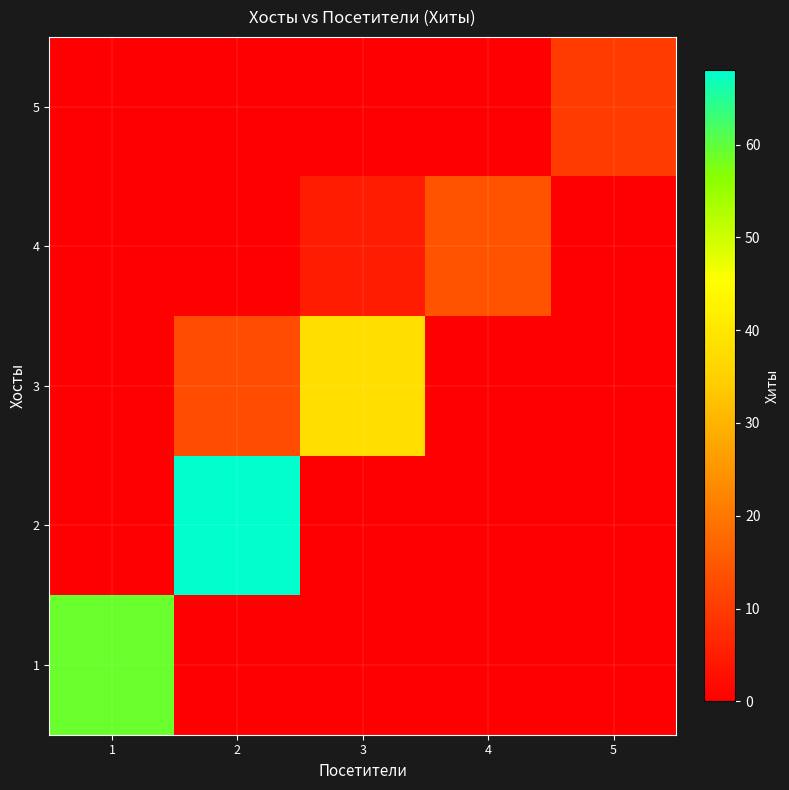

At how many categories does at least one series exceed 35?

3